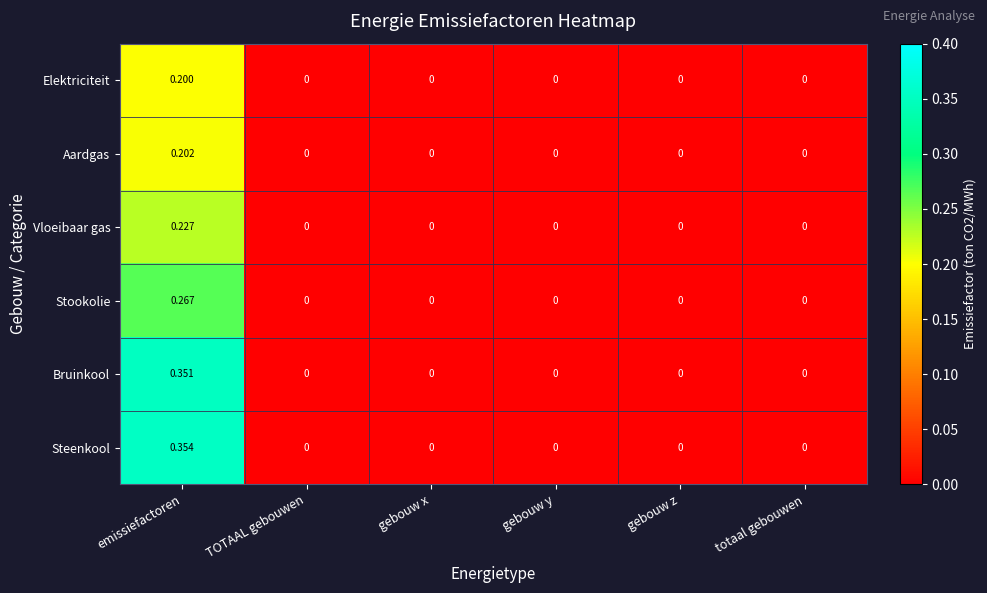

Which category has the highest value in the Stookolie series?

emissiefactoren